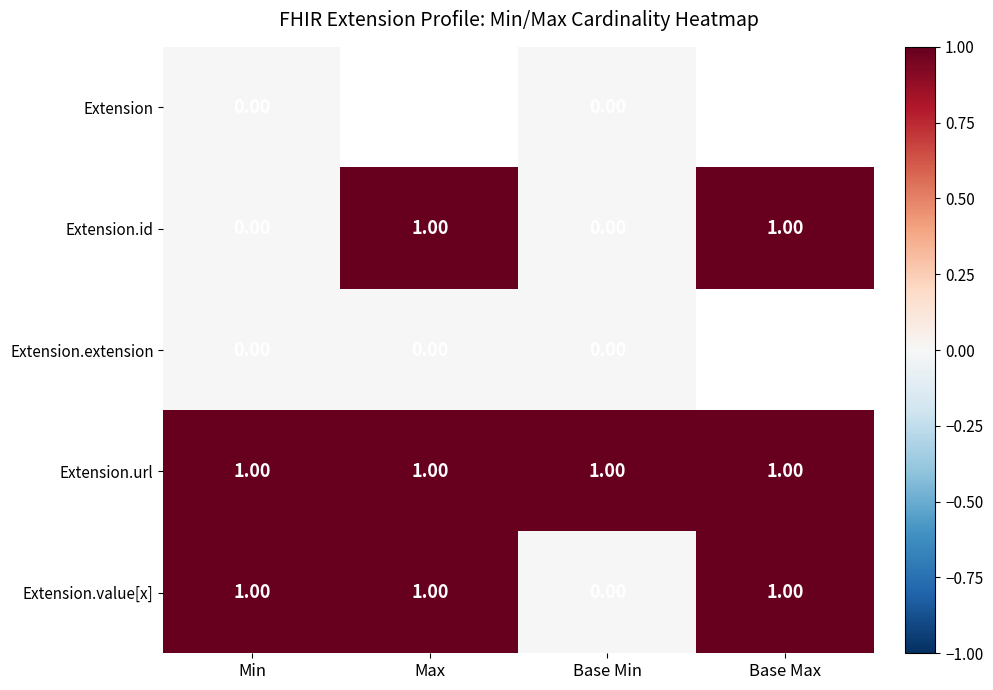

Is the value of Extension.id at Min greater than the value of Extension.url at Min?

No